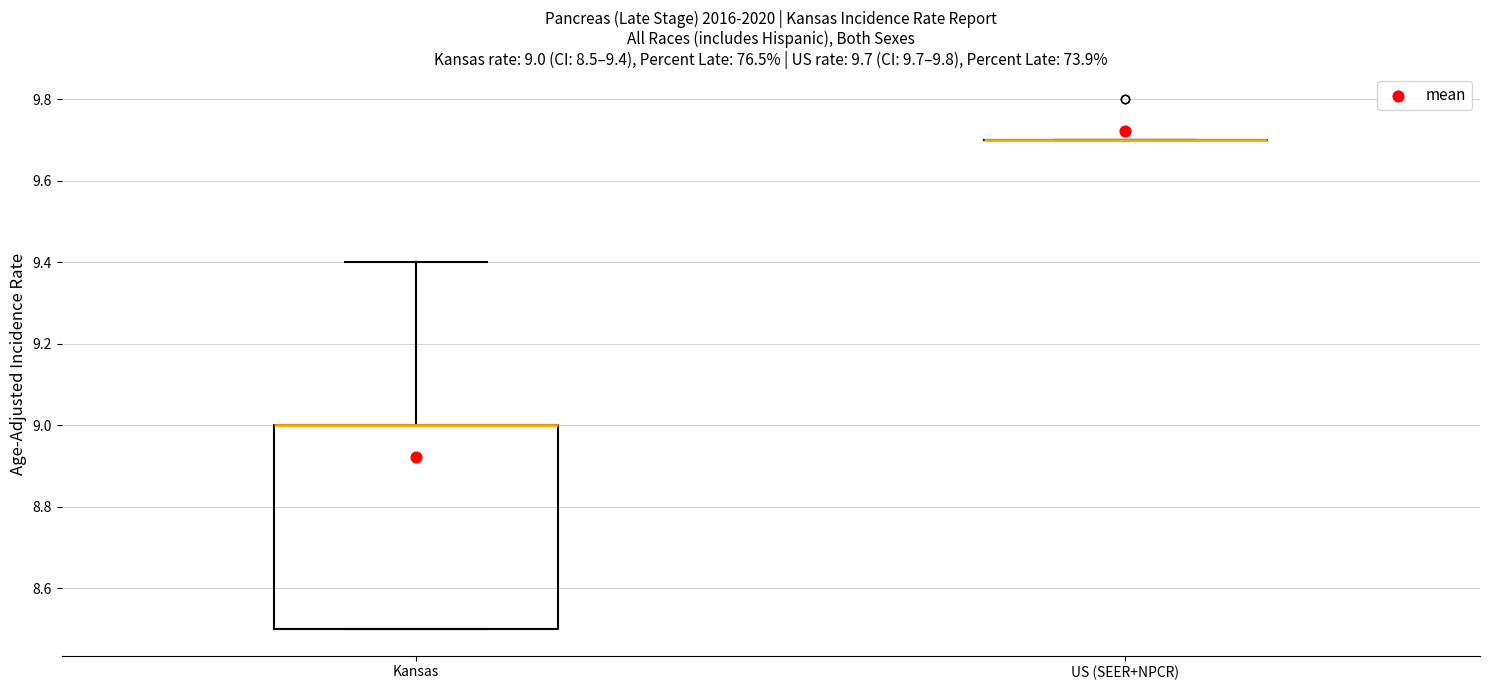

Comparing the boxes themselves (not the whiskers), which one is the tallest?

Kansas